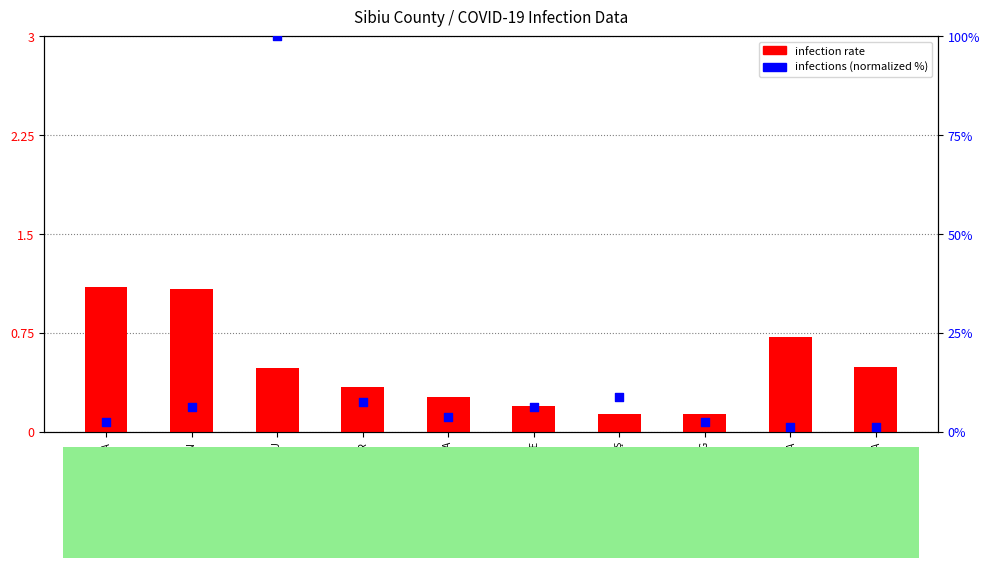

Which series contains the lowest Y value?

infection rate